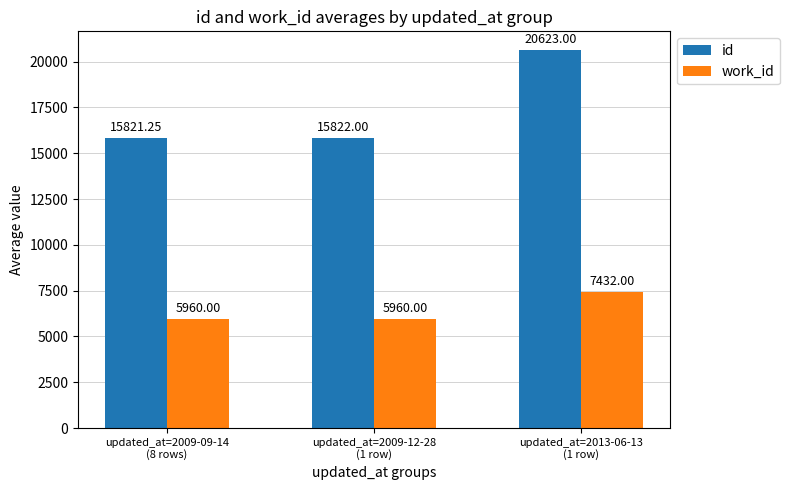

Which category has the highest value across all series?

updated_at=2013-06-13
(1 row)